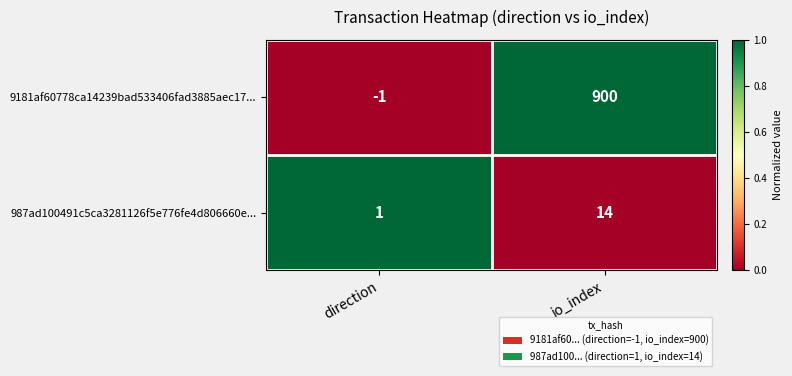

The 987ad100491c5ca3281126f5e776fe4d806660e... series shows 14 at io_index. True or false?

True